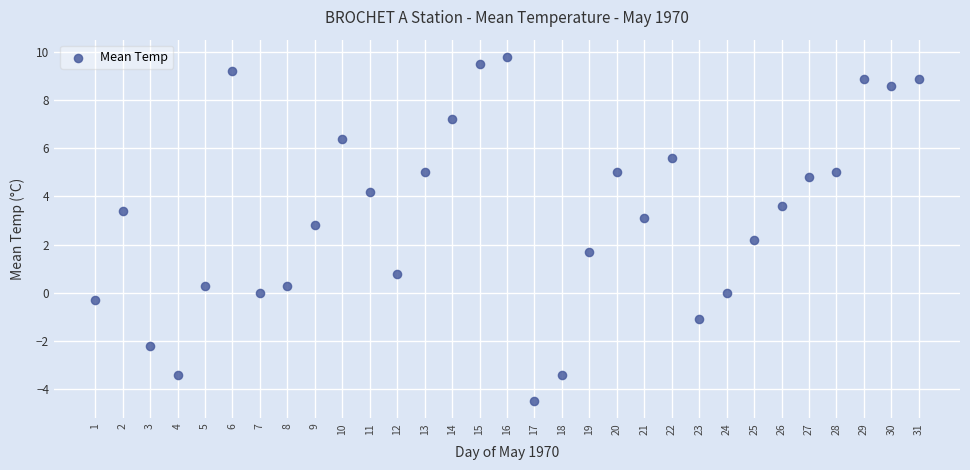

What is the range of Y values (max minus min)?

14.3